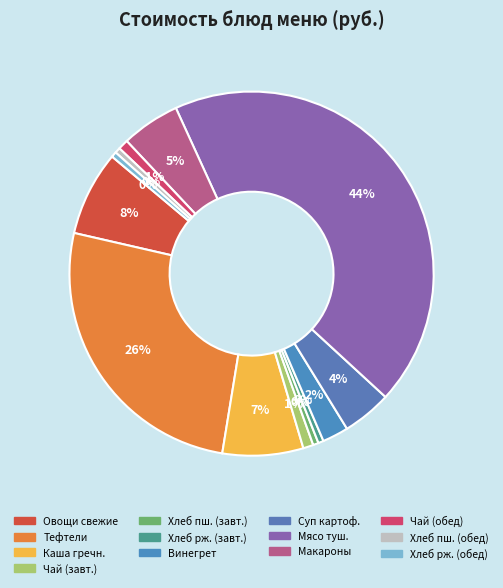

Which category has the biggest portion of the pie?

Мясо тушеное